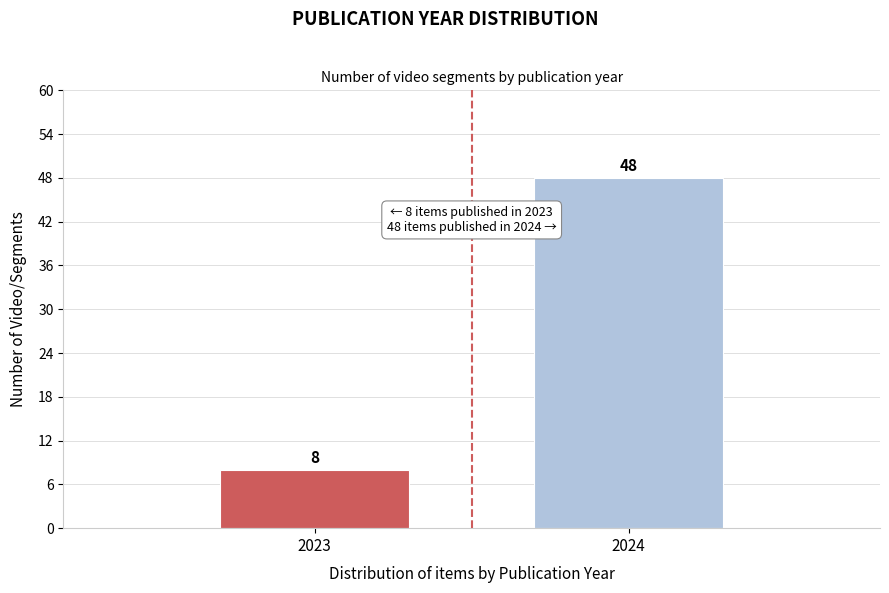

Reading left to right, transcribe all the data shown in this chart.

2023=8	2024=48